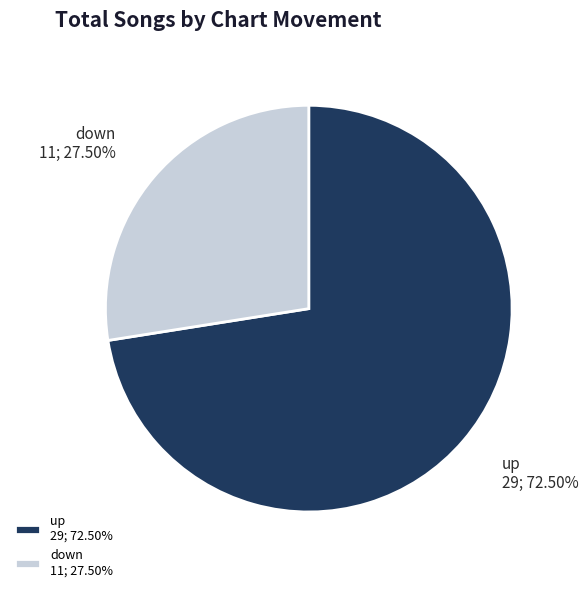

How much of the chart is everything except down?

72.5%